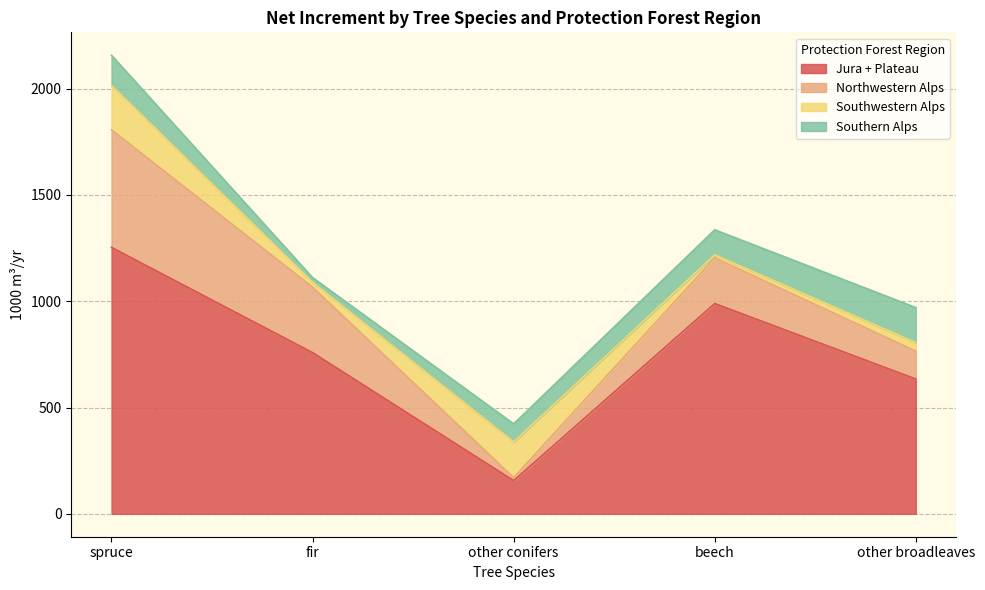

True or false: Jura + Plateau has more than 2 points higher than both neighbors.

False